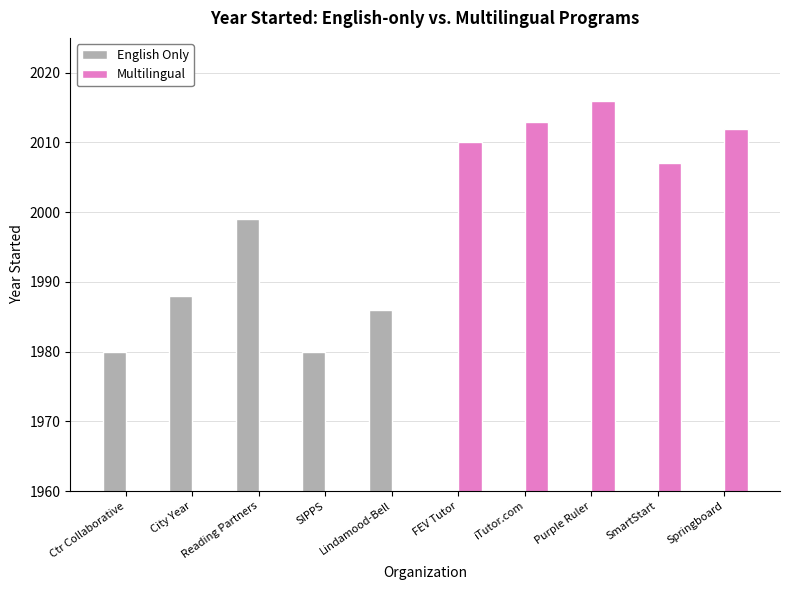

What is the difference between the second highest and second lowest values in the English Only series?

1988